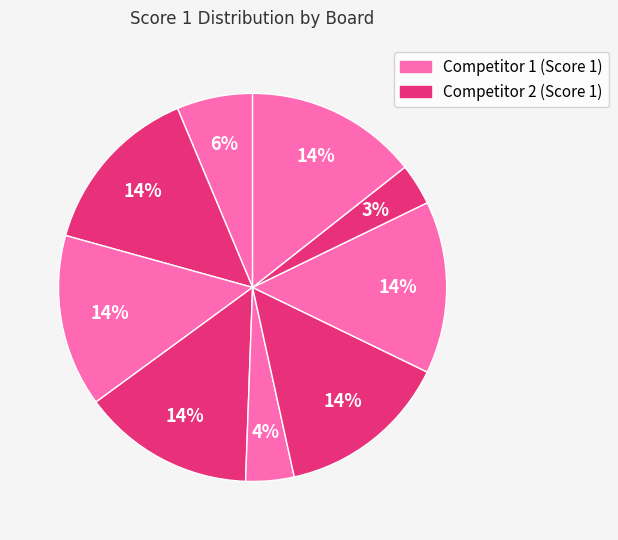

How many slices are in this pie chart?

9